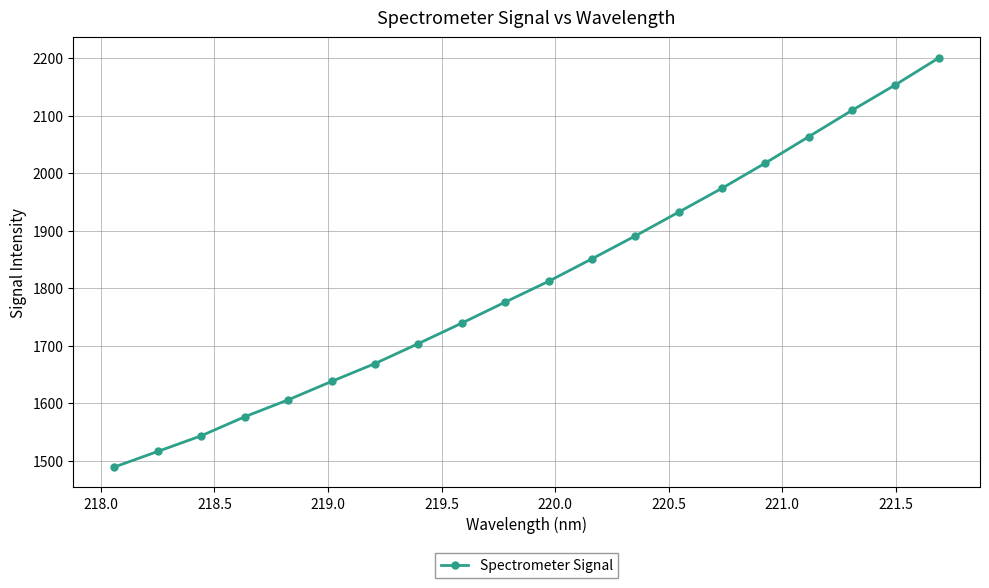

What is the average value?

1813.5